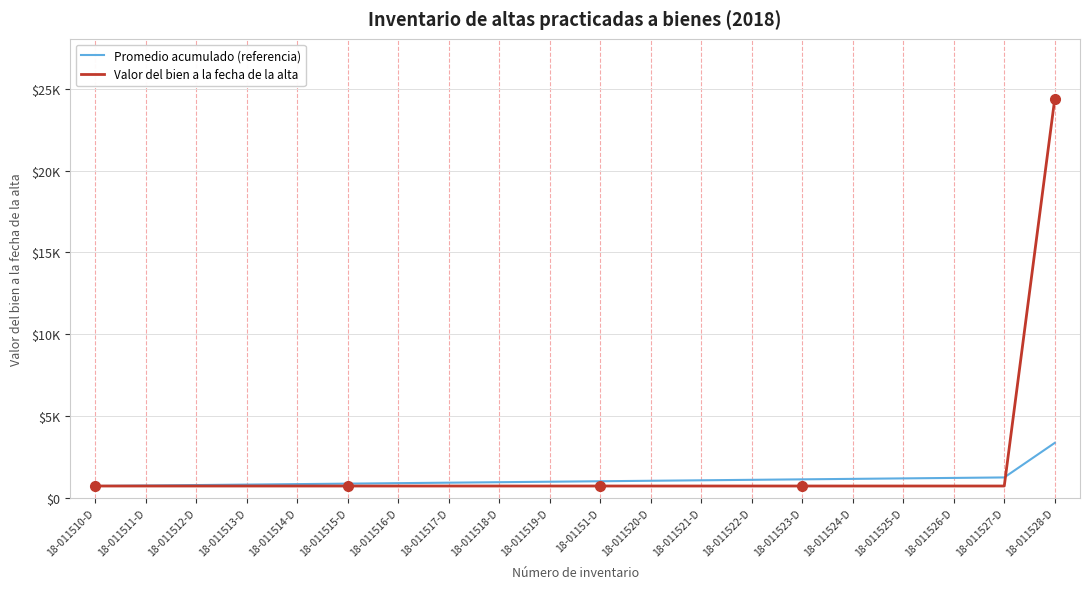

What position from the left is 18-011516-D?

7